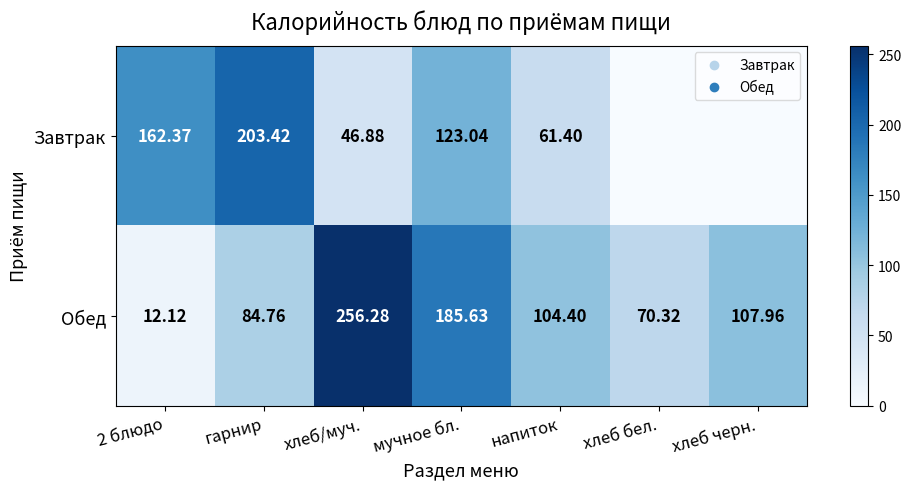

Which category has the highest value across all series?

хлеб/муч.